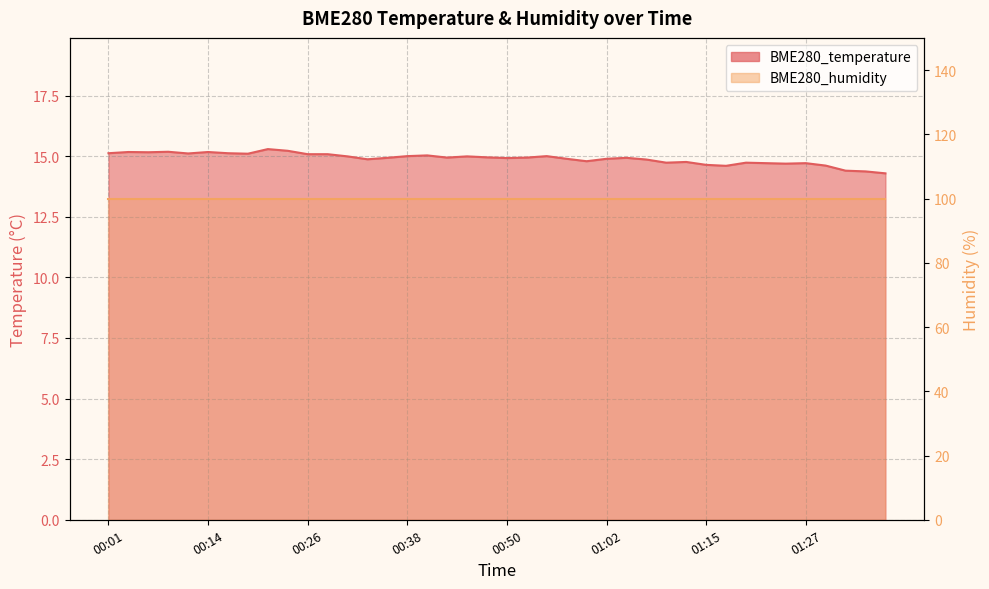

How many interior local valleys (lower than both neighbors) does the data have?

10